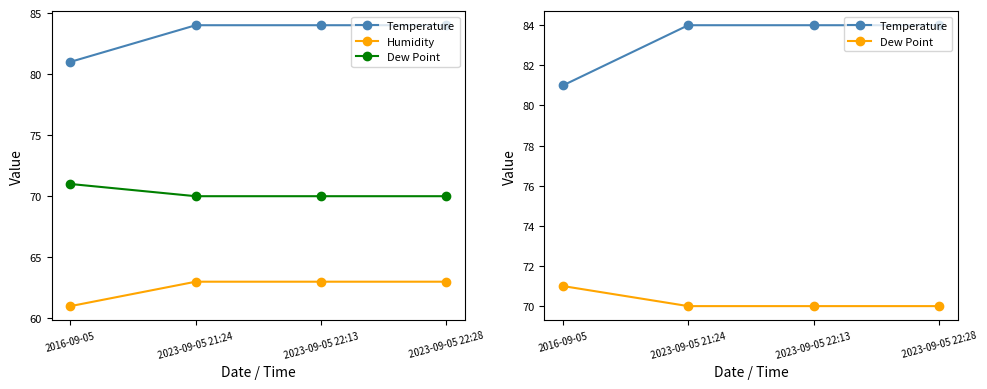

What is the label of the 3rd point from the right?

2023-09-05 21:24